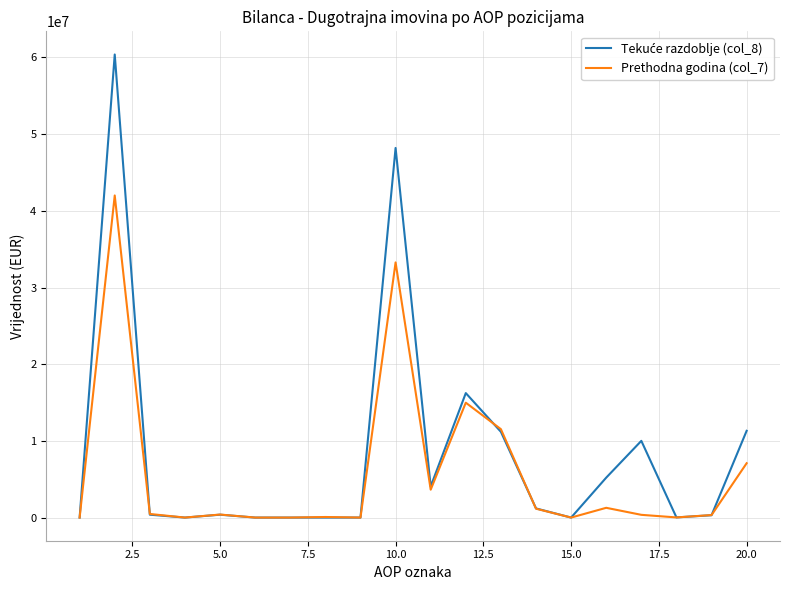

What is the greatest value displayed?

60384962